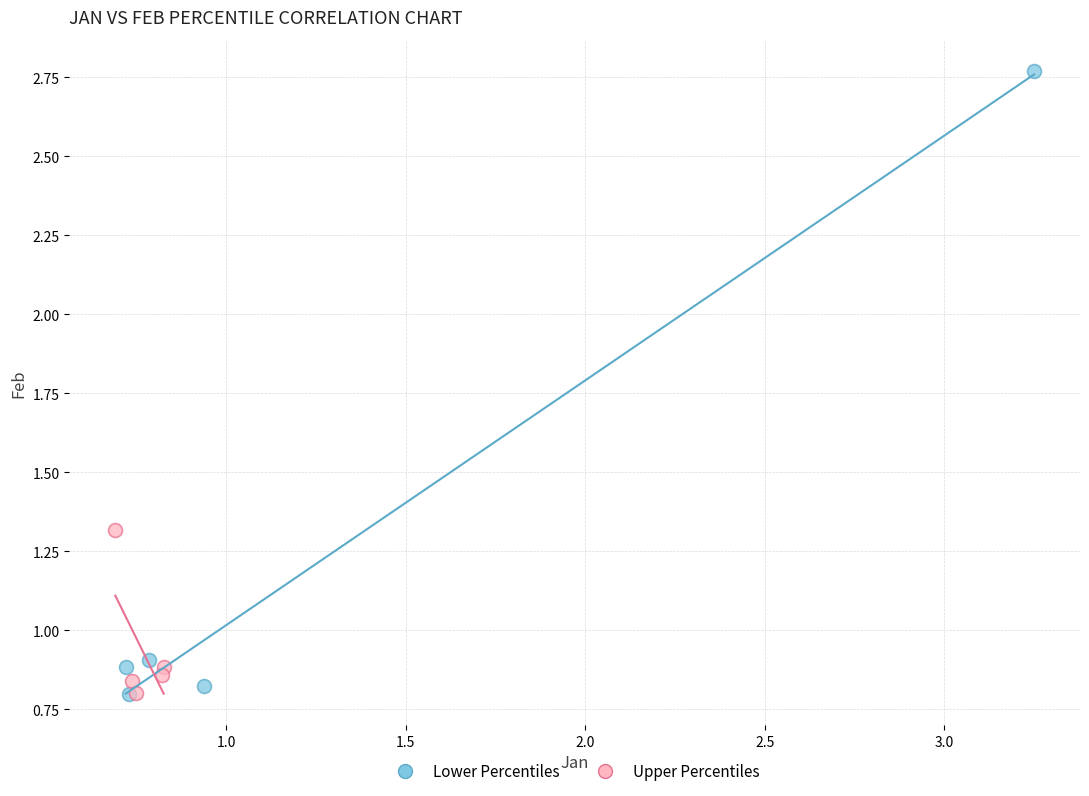

Which series has the largest Y range (max minus min)?

Lower Percentiles